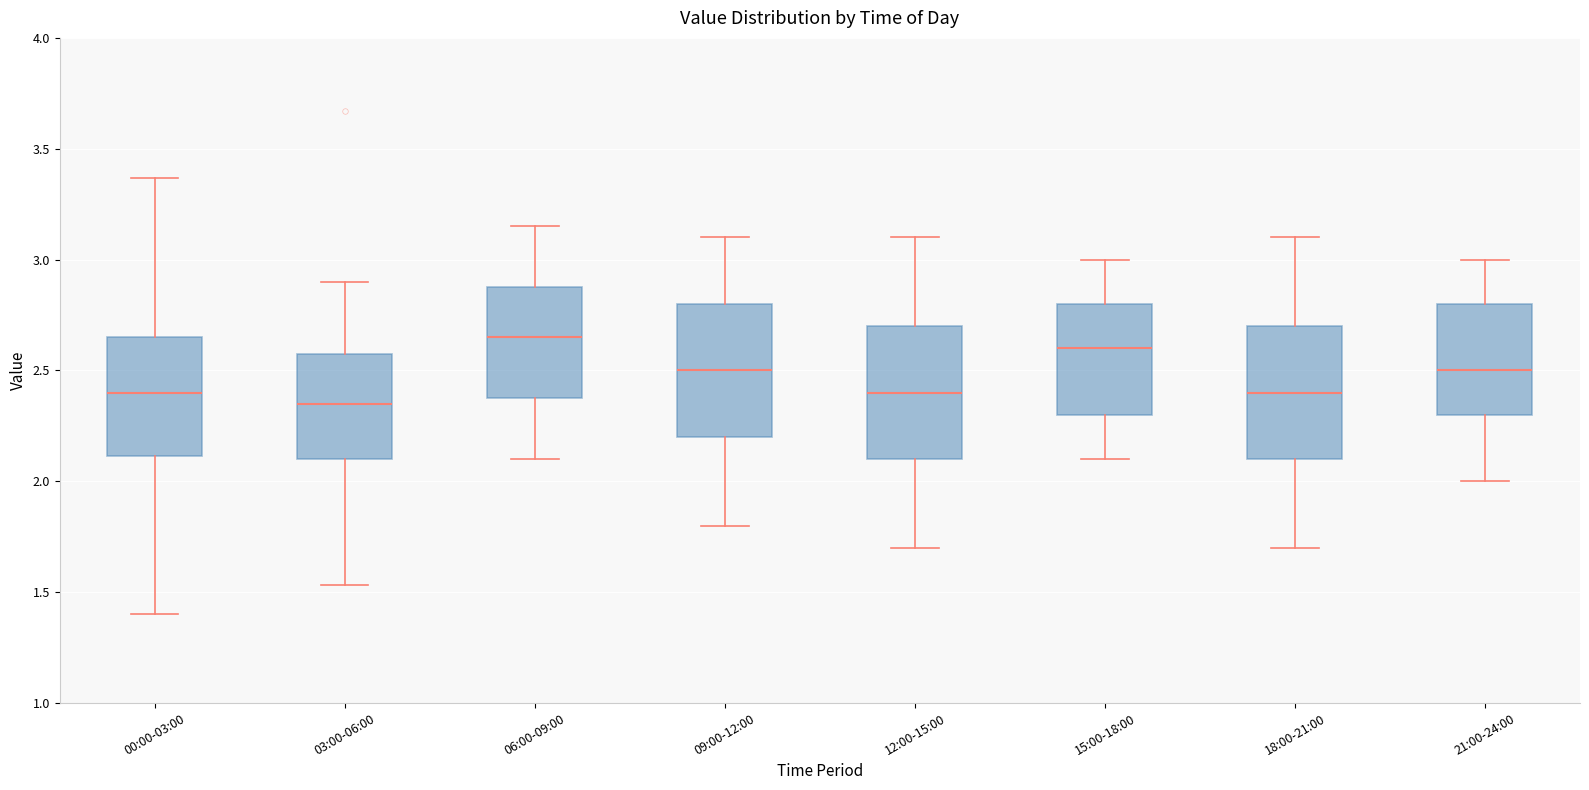

Where does the upper whisker of the box for 00:00-03:00 end on the y-axis? The values are not printed on the chart, so give them approximately, as read against the axis.

3.35